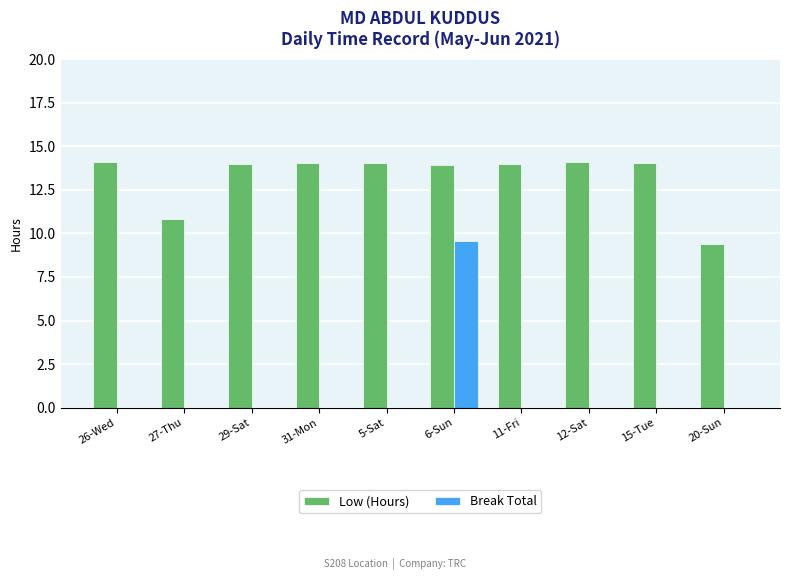

Which series has the widest spread of values?

Break Total